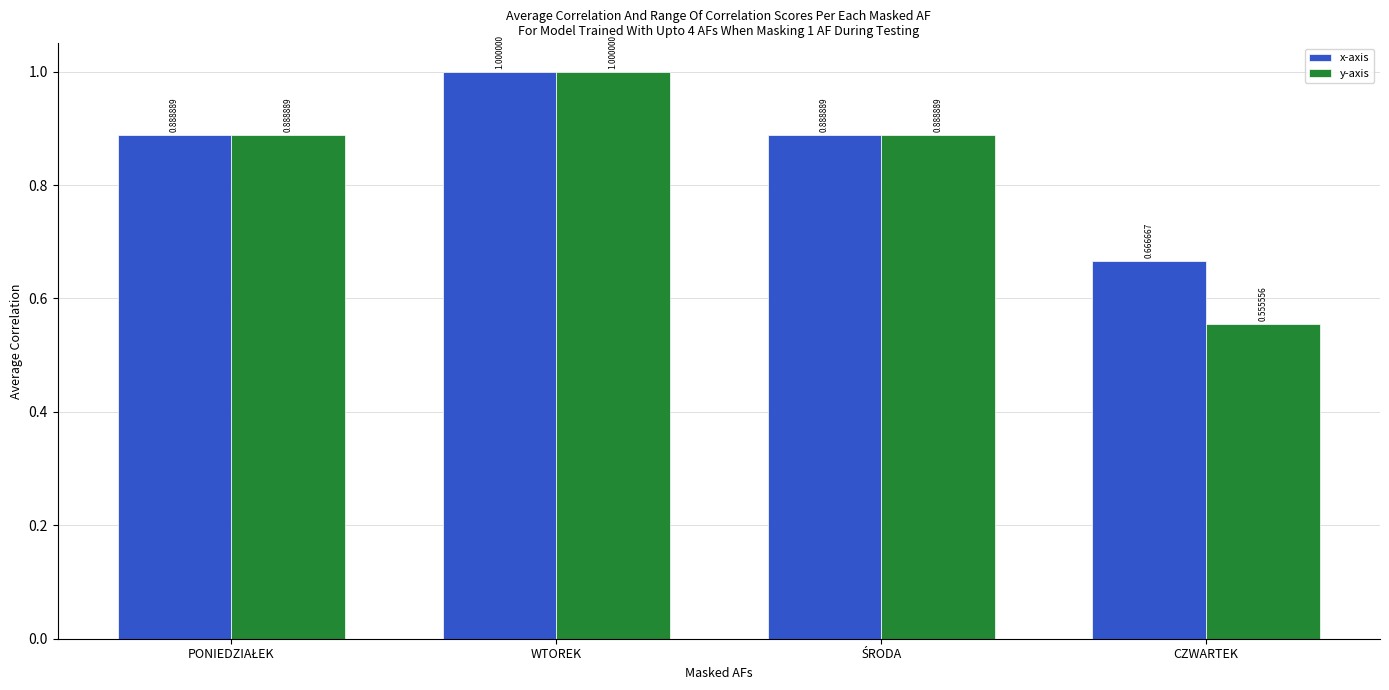

List the series in order of their overall mean, highest first.

x-axis, y-axis